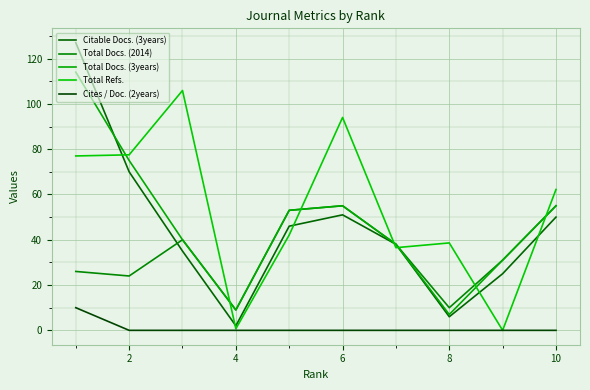

What are all the series names shown in the legend?

Citable Docs. (3years), Total Docs. (2014), Total Docs. (3years), Total Refs., Cites / Doc. (2years)